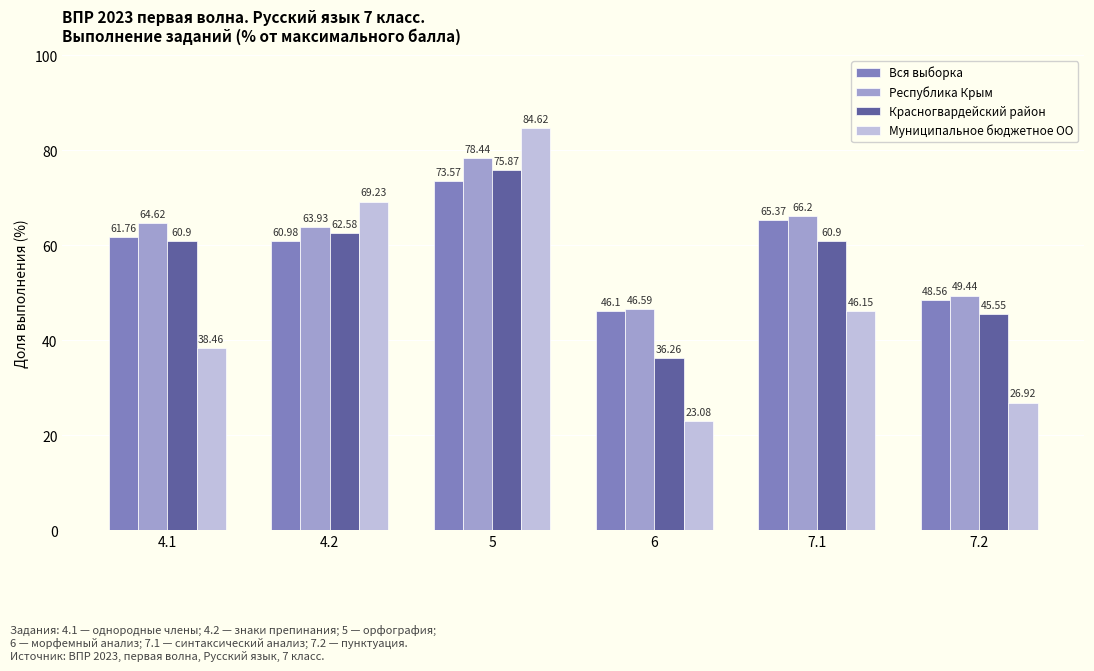

What position from the left is 4.1?

1